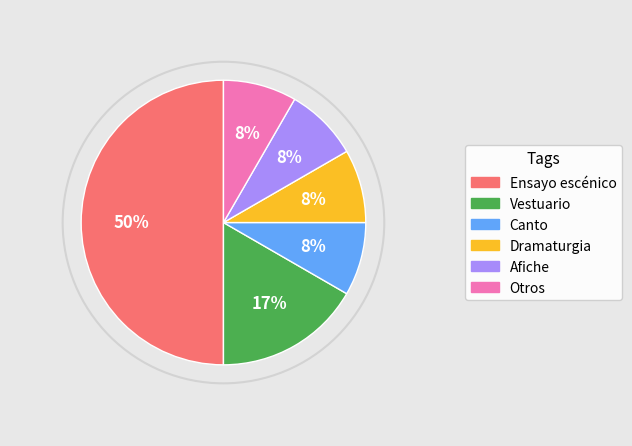

What is the total percentage of Dramaturgia and Vestuario?

25.0%